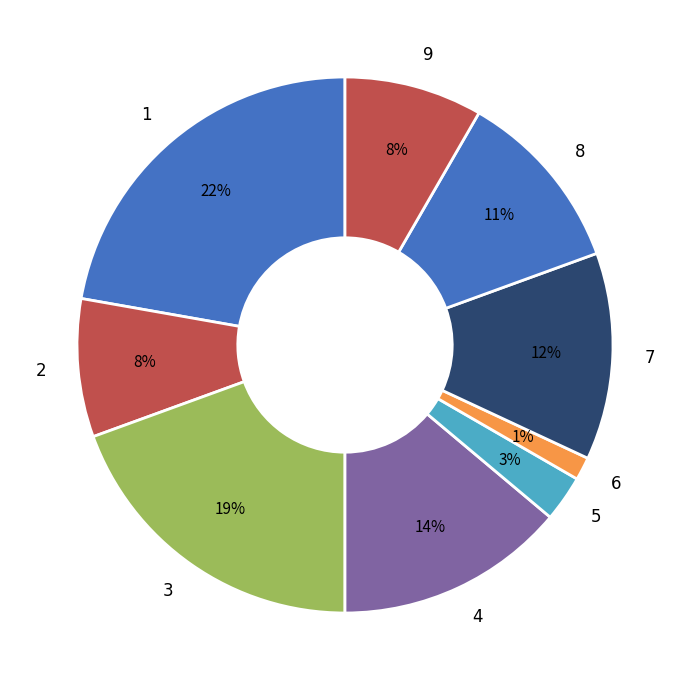

Between 7 and 2, which is larger?

7